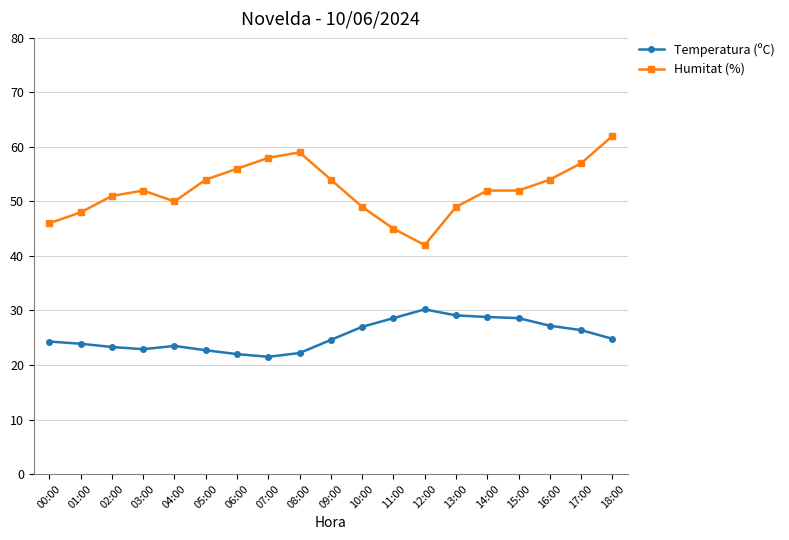

Does the chart have visible grid lines?

Yes